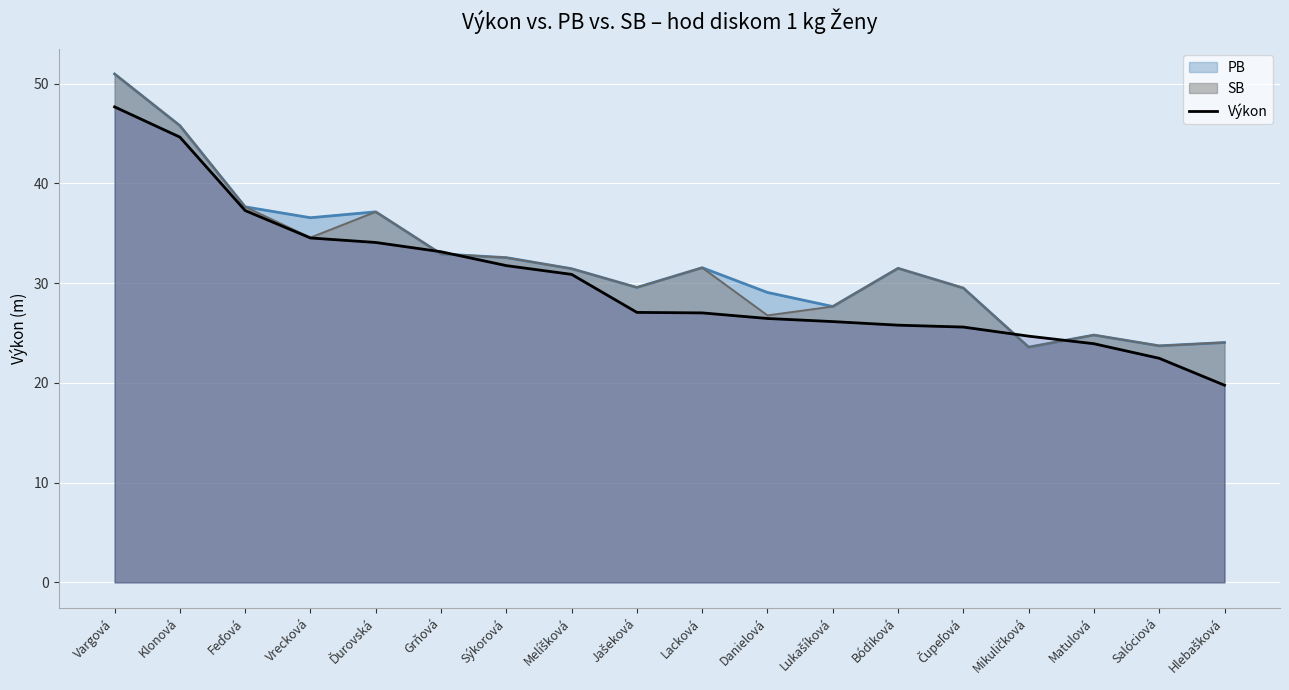

Reading left to right, transcribe all the data shown in this chart.

Vargová=47.7	Klonová=44.6	Feďová=37.3	Vrecková=34.5	Ďurovská=34.1	Grňová=33.1	Sýkorová=31.8	Melíšková=30.9	Jašeková=27.1	Lacková=27.0	Danielová=26.4	Lukašíková=26.1	Bódiková=25.8	Čupeľová=25.6	Mikuličková=24.7	Matulová=23.9	Salóciová=22.5	Hlebašková=19.8